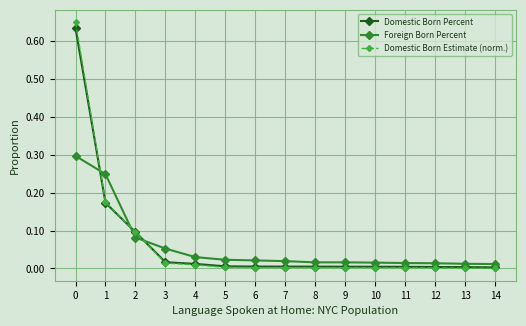

True or false: Domestic Born Estimate (norm.) and Foreign Born Percent intersect in this chart.

True